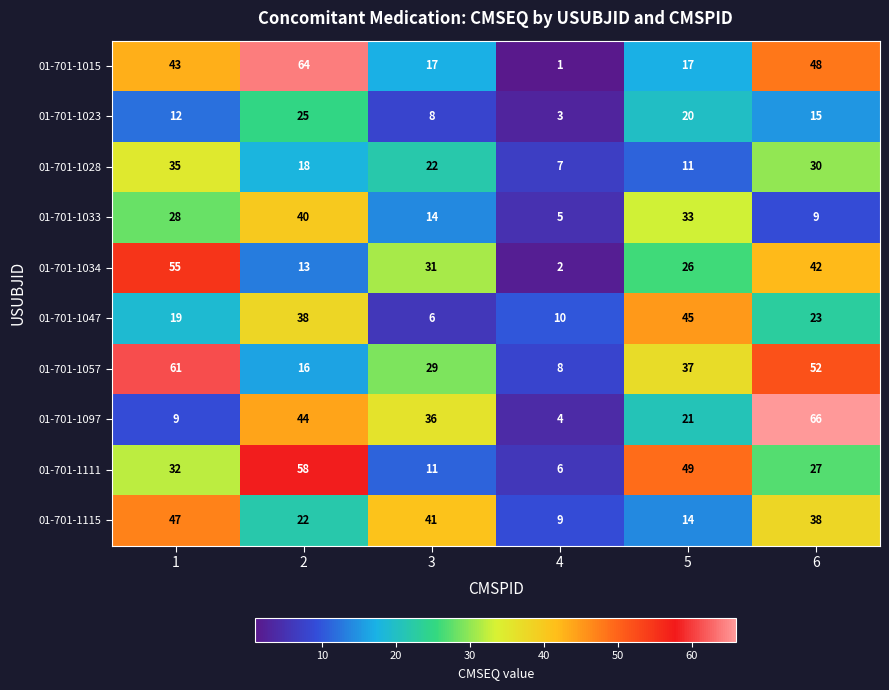

True or false: 01-701-1057 has a value of 56 at 5.

False